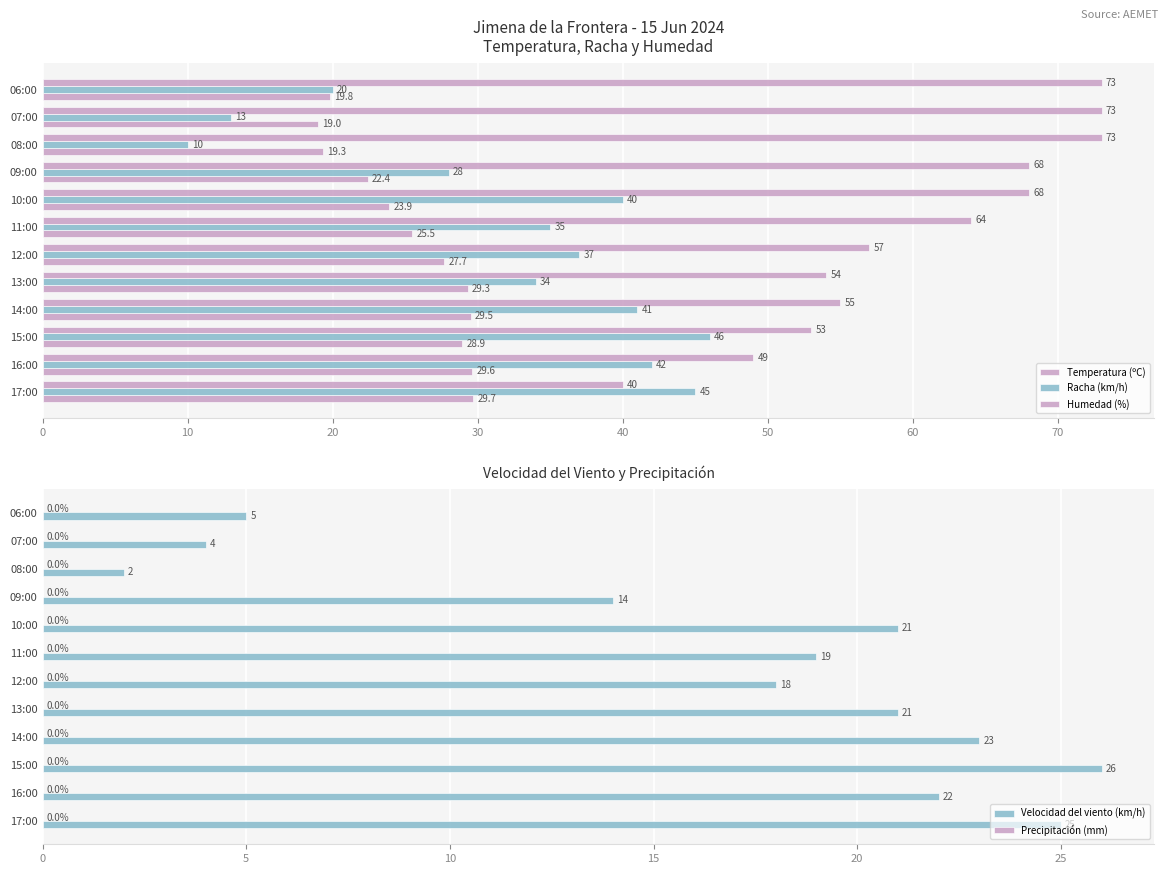

The Velocidad del viento (km/h) series shows 3 at 08:00. True or false?

False